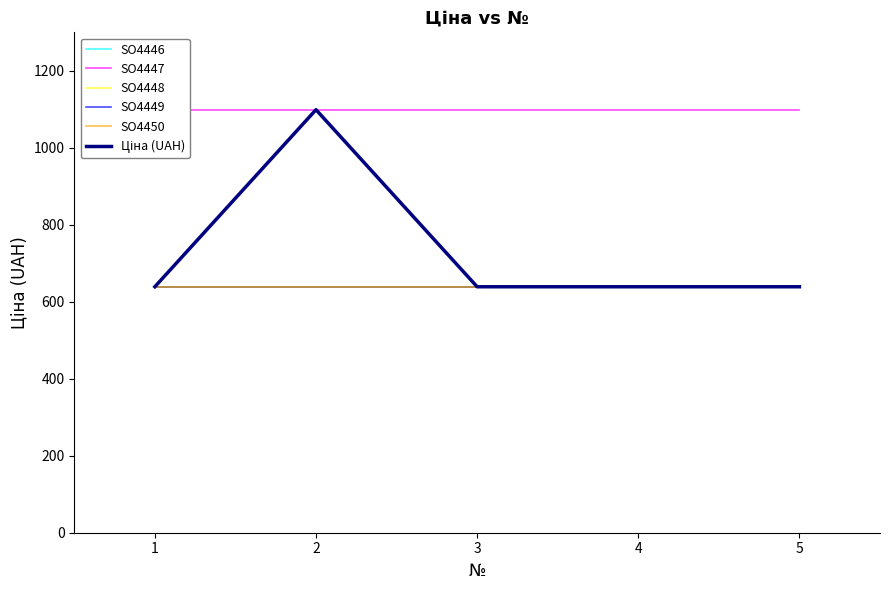

True or false: SO4450 and SO4449 intersect in this chart.

False